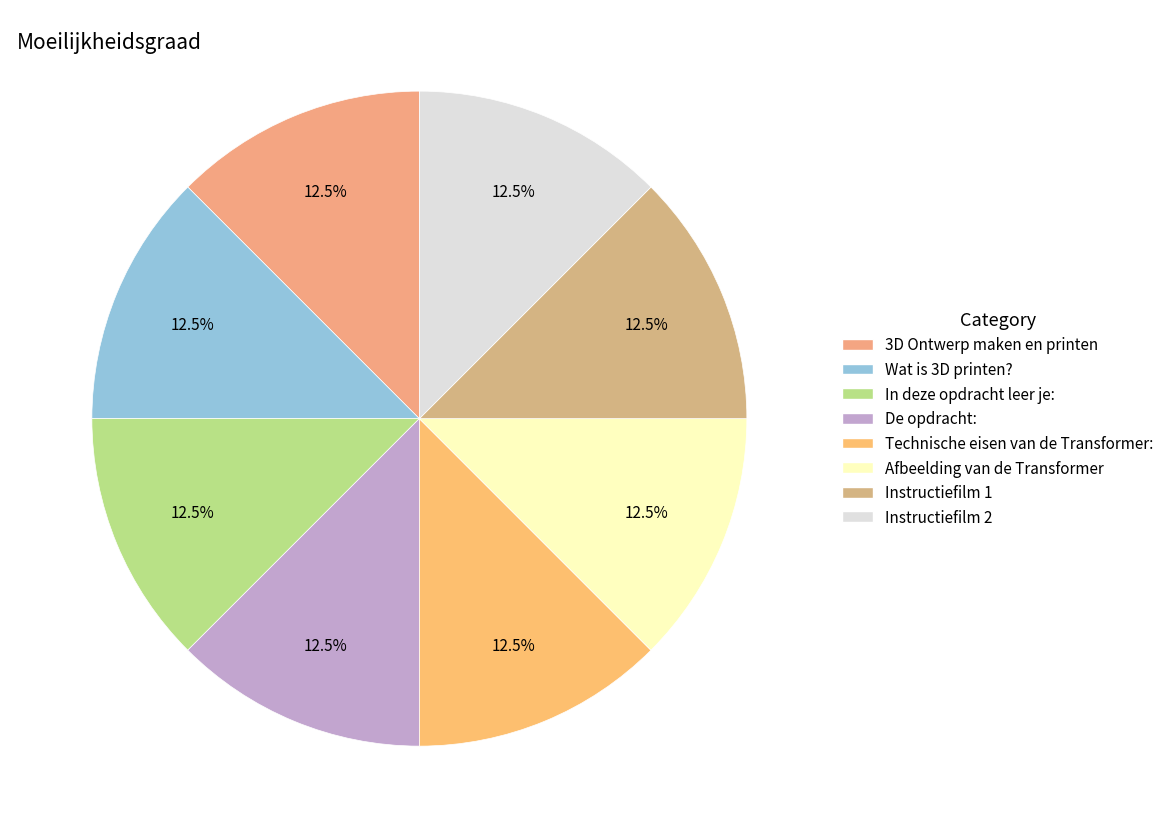

Is there a majority slice in this chart?

No